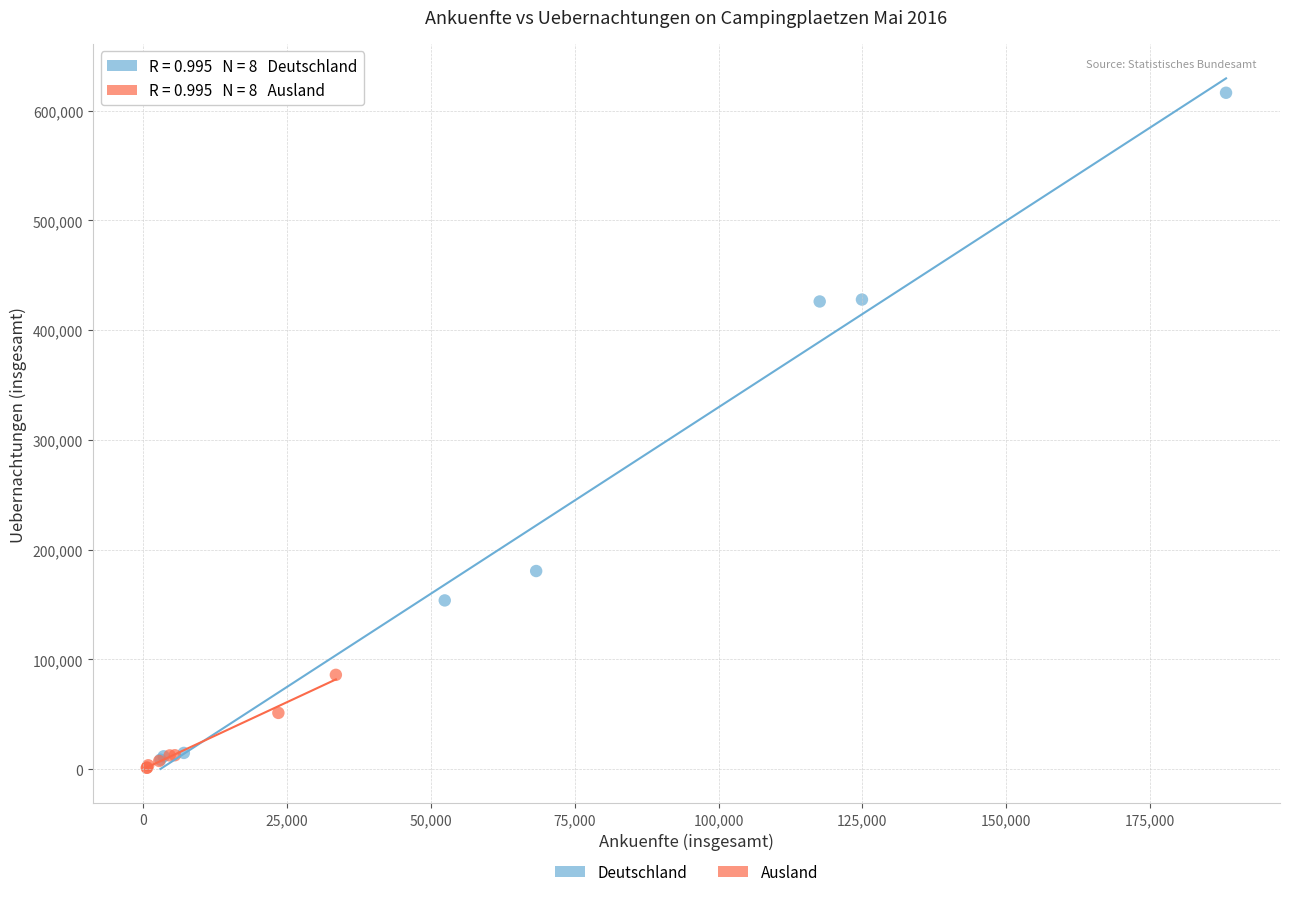

Which series contains the lowest Y value?

Ausland